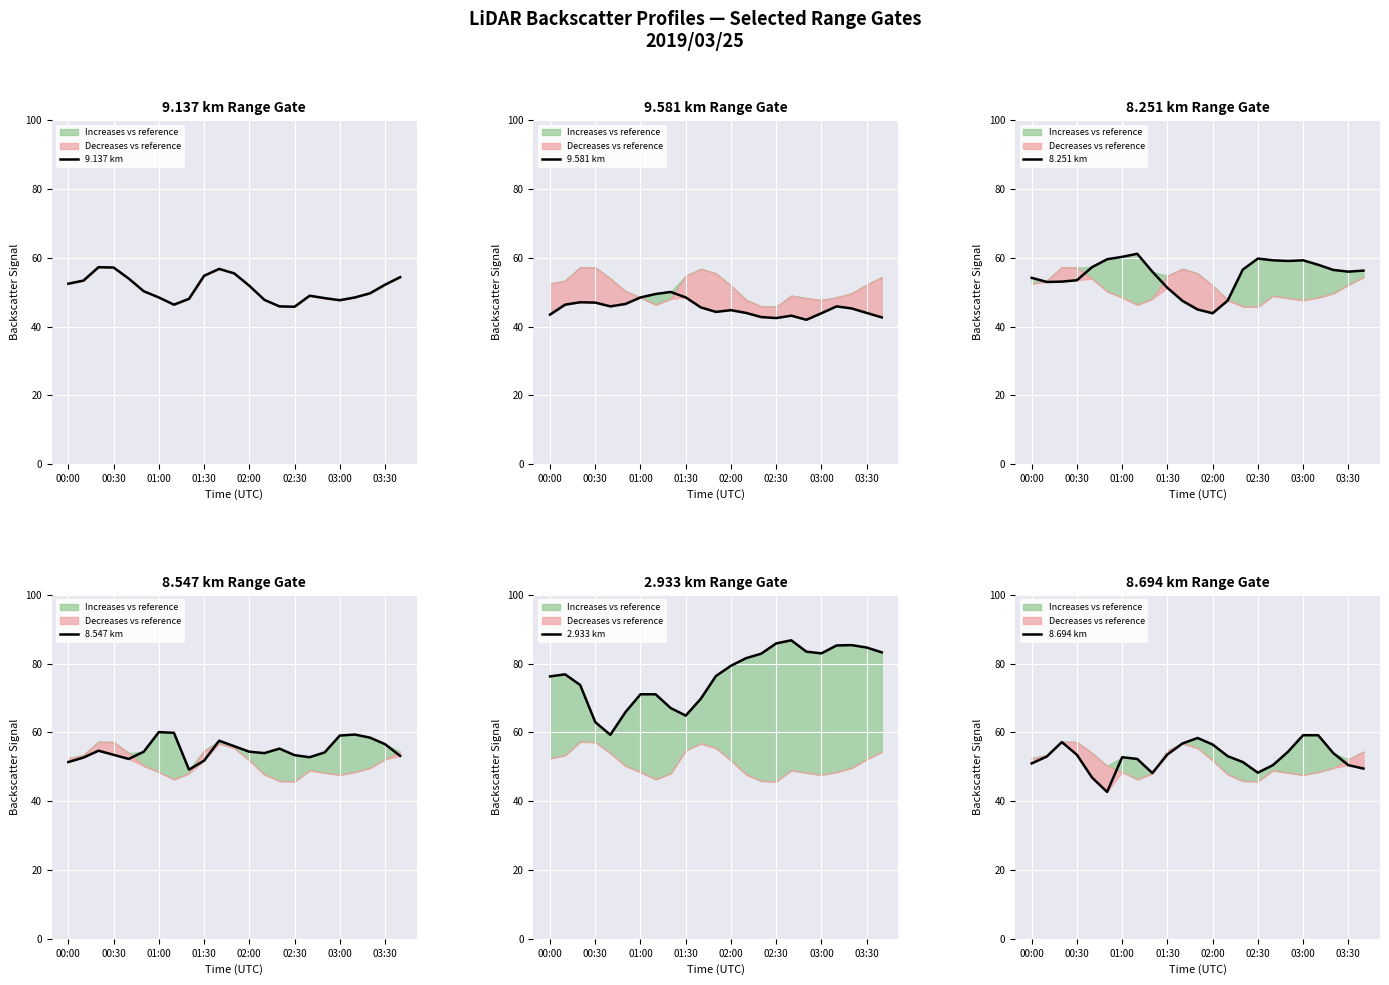

Reading left to right, list all the values displayed in this chart.

9.137 km: 52.5	53.4	57.3	57.2	54.0	50.3	48.5	46.4	48.1	54.8	56.8	55.5	51.9	47.8	45.9	45.8	49.0	48.3	47.7	48.5	49.7	52.2	54.4
9.581 km: 43.5	46.4	47.1	47.0	45.9	46.6	48.5	49.5	50.1	48.5	45.6	44.3	44.8	44.0	42.8	42.5	43.2	42.0	43.9	45.9	45.3	44.0	42.7
8.251 km: 54.2	53.0	53.1	53.5	57.3	59.6	60.3	61.2	56.0	51.3	47.5	45.0	43.9	47.6	56.6	59.8	59.3	59.1	59.3	58.0	56.5	56.0	56.3
8.547 km: 51.4	52.7	54.7	53.5	52.3	54.4	60.1	59.9	49.2	51.8	57.6	56.0	54.4	54.0	55.3	53.4	52.8	54.2	59.1	59.4	58.5	56.6	53.2
2.933 km: 76.3	76.9	73.8	63.0	59.3	65.9	71.1	71.1	67.1	64.9	69.8	76.4	79.4	81.6	82.9	85.9	86.8	83.5	83.0	85.3	85.4	84.7	83.3
8.694 km: 51.0	53.0	57.2	53.5	46.9	42.7	52.8	52.3	48.2	53.6	56.8	58.4	56.5	53.1	51.4	48.3	50.5	54.4	59.2	59.2	54.0	50.5	49.5